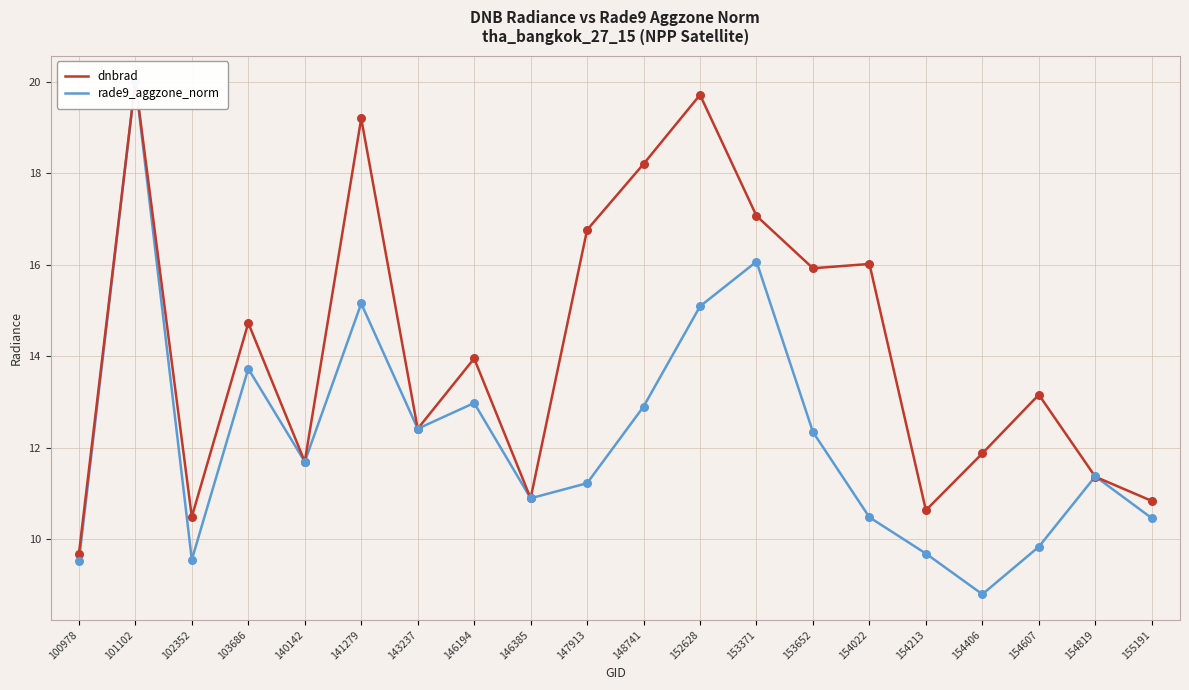

Which series has the widest spread of Y values?

rade9_aggzone_norm